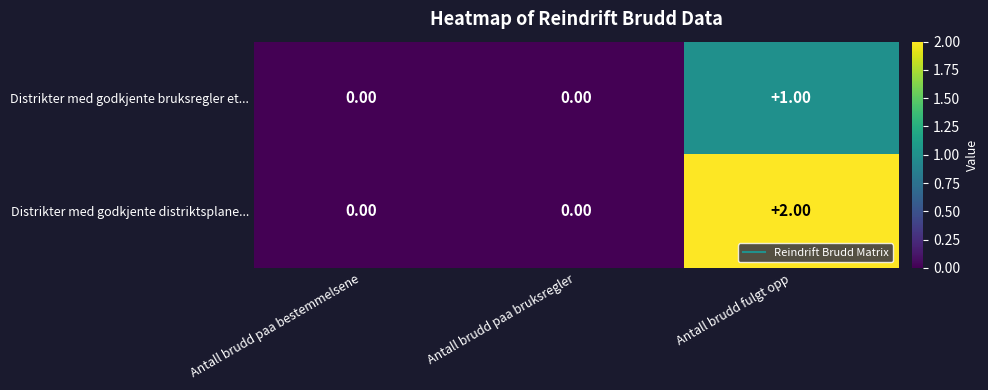

Which series has the largest total across all categories?

Distrikter med godkjente distriktsplane...